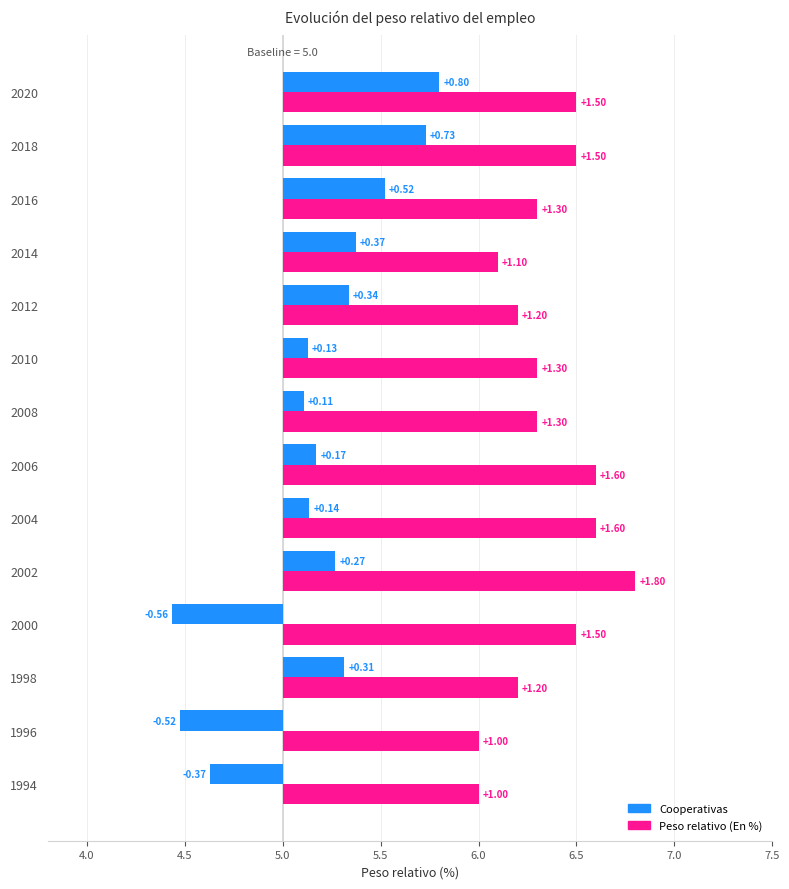

Which series has the largest total across all categories?

Peso relativo (En %)